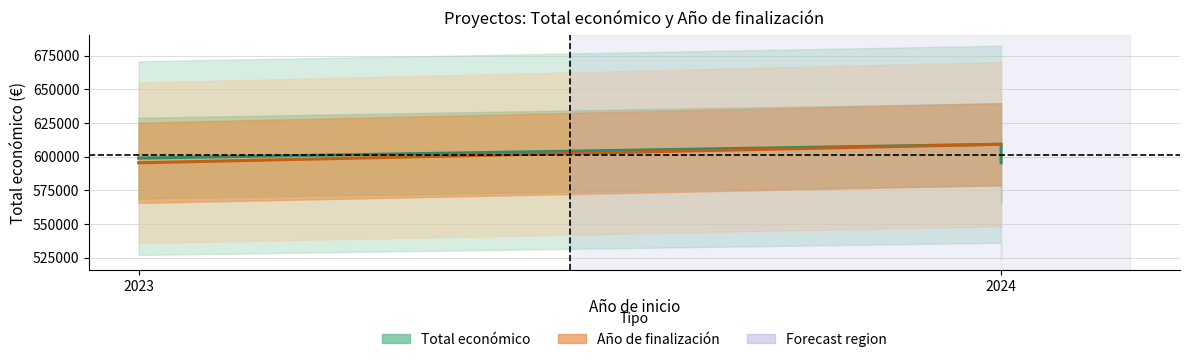

Reading left to right, extract all data points from this chart.

Total económico: 598909.0	609206.0	595436.0
Año de finalización: 595436.0	609206.0	609206.0